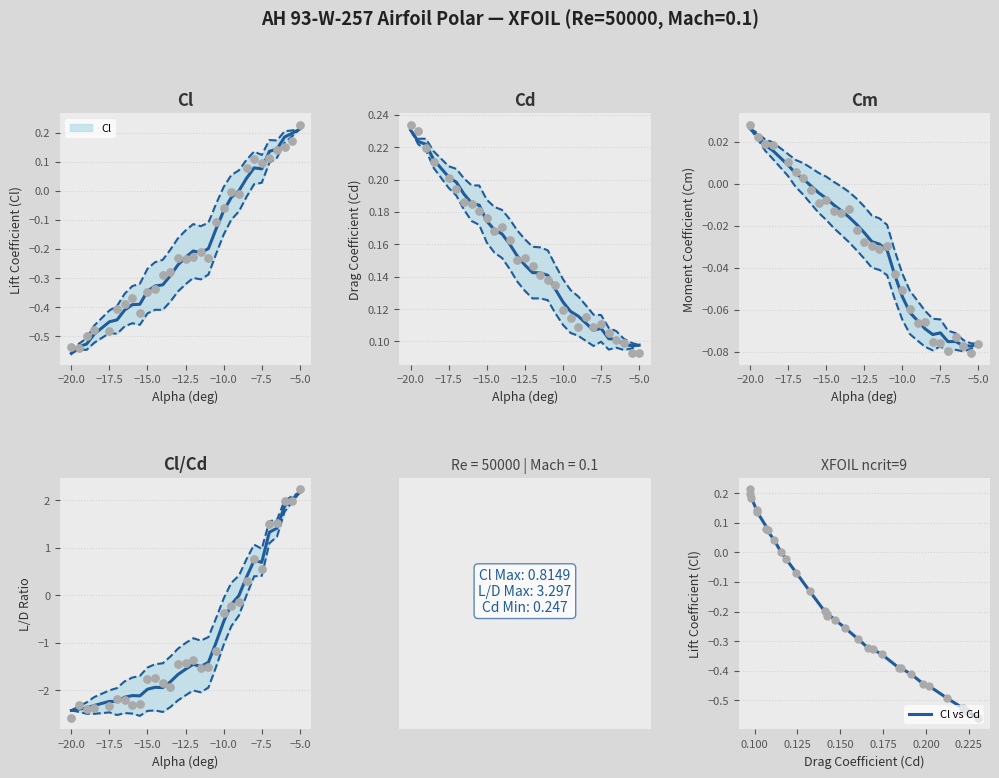

Which series reaches the minimum Y coordinate?

Cl/Cd